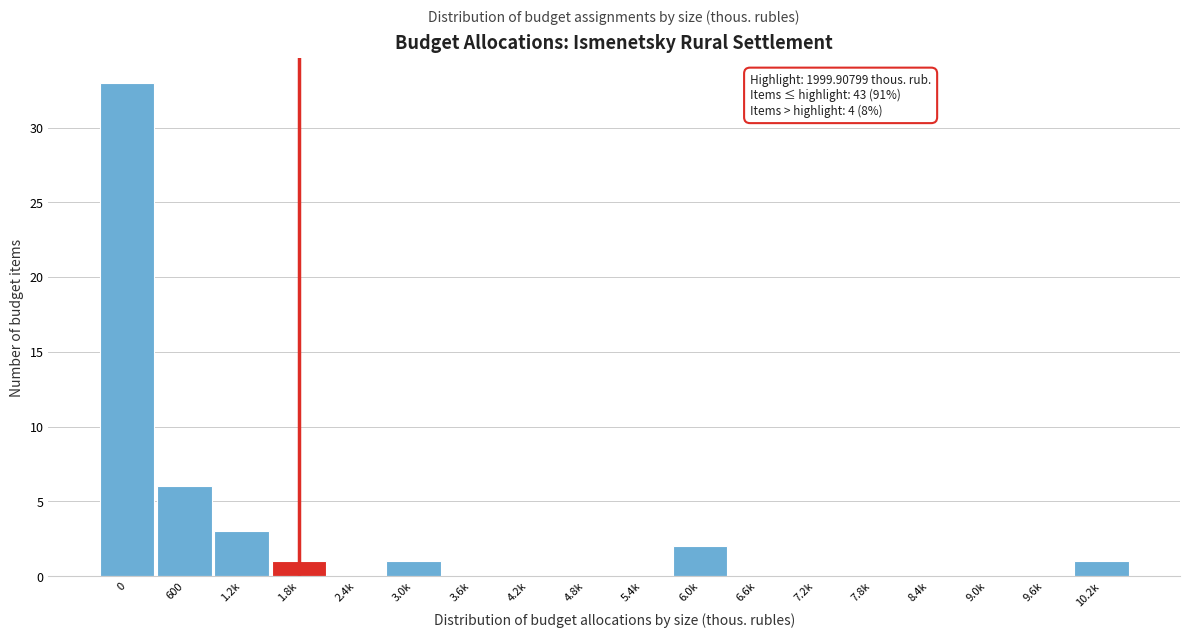

Reading left to right, transcribe all the data shown in this chart.

0=33	600=6	1.2k=3	1.8k=1	2.4k=0	3.0k=1	3.6k=0	4.2k=0	4.8k=0	5.4k=0	6.0k=2	6.6k=0	7.2k=0	7.8k=0	8.4k=0	9.0k=0	9.6k=0	10.2k=1